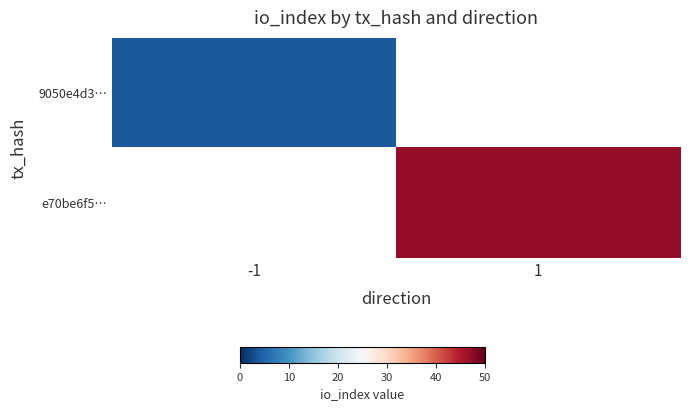

Rank the series by their average value, from lowest to highest.

9050e4d3…, e70be6f5…